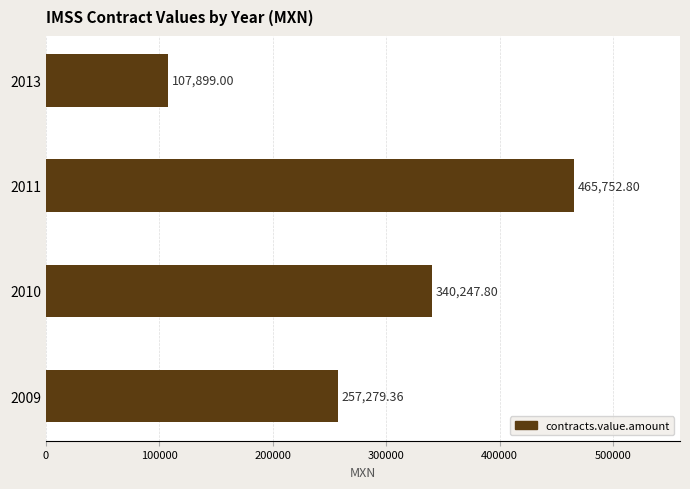

What is the smallest value displayed?

107899.0